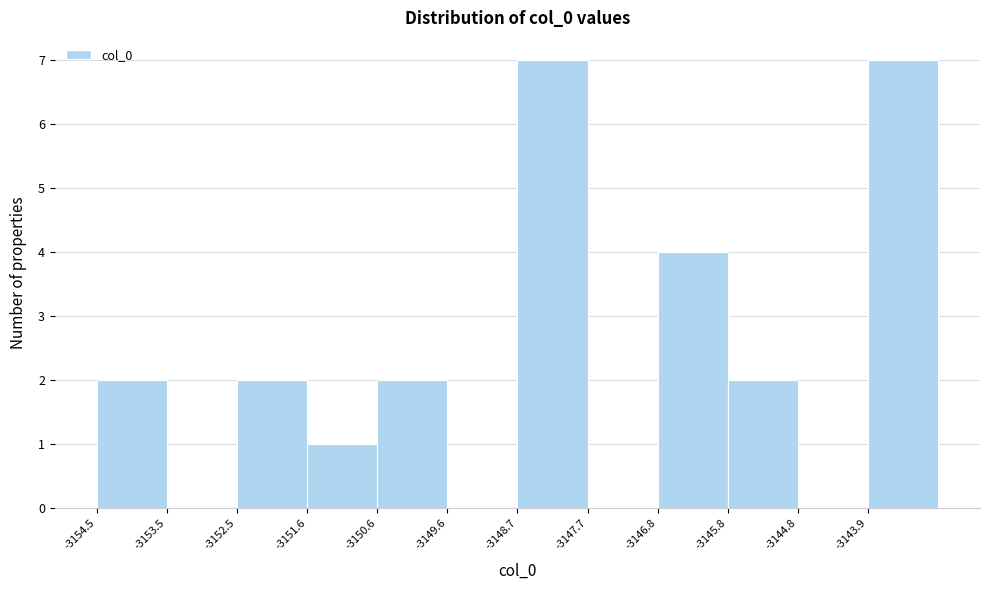

Reading left to right, transcribe this chart: for each bar, give the range it covers on the x-axis and its height. Neither the bar edges nor the heights are printed on the chart, so give them approximately, as read against the axes.

-3154.5 to -3153.5: 2
-3153.5 to -3152.5: 0
-3152.5 to -3151.6: 2
-3151.6 to -3150.6: 1
-3150.6 to -3149.6: 2
-3149.6 to -3148.7: 0
-3148.7 to -3147.7: 7
-3147.7 to -3146.8: 0
-3146.8 to -3145.8: 4
-3145.8 to -3144.8: 2
-3144.8 to -3143.9: 0
-3143.9 to -3142.9: 7